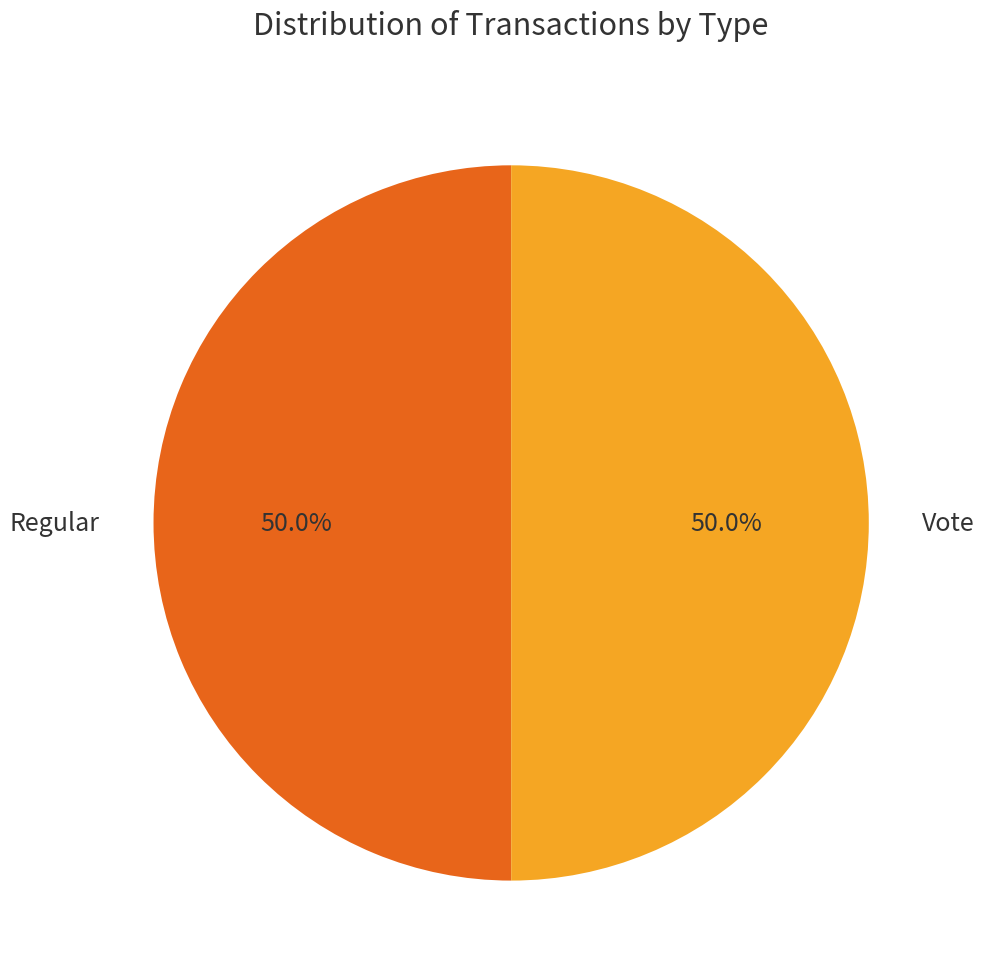

What percentage is the Regular slice, to the nearest percent?

50%